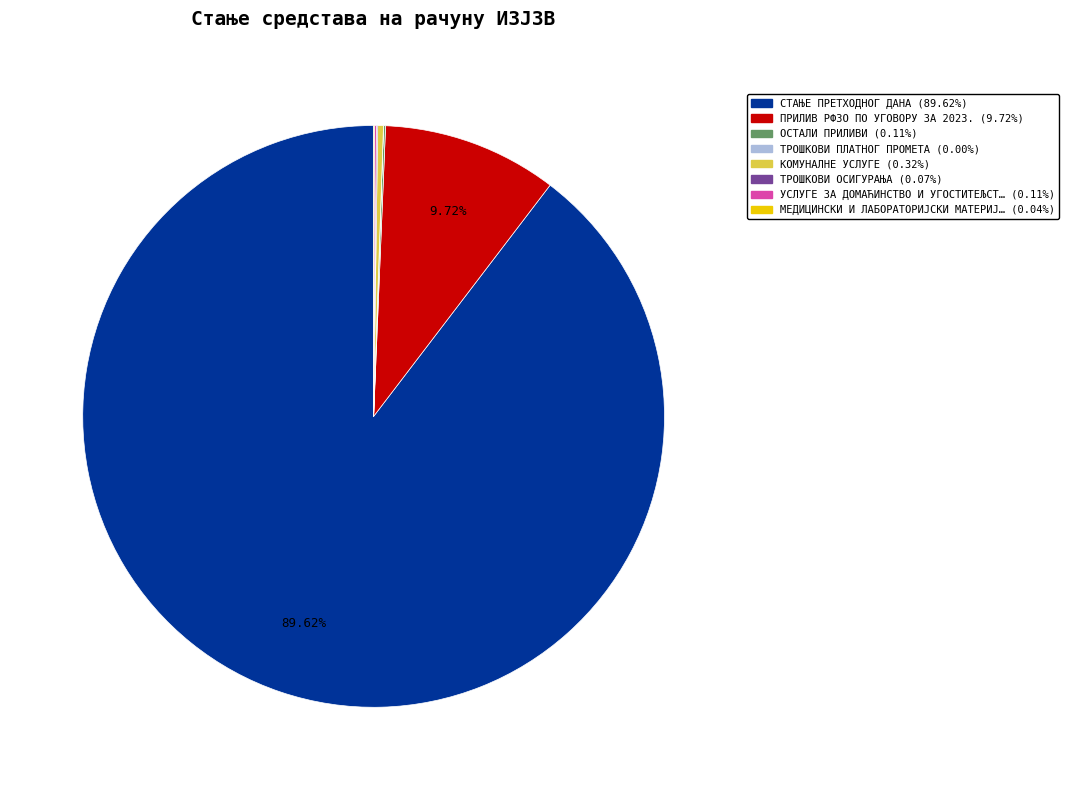

Is there any slice that represents more than half of the pie?

Yes